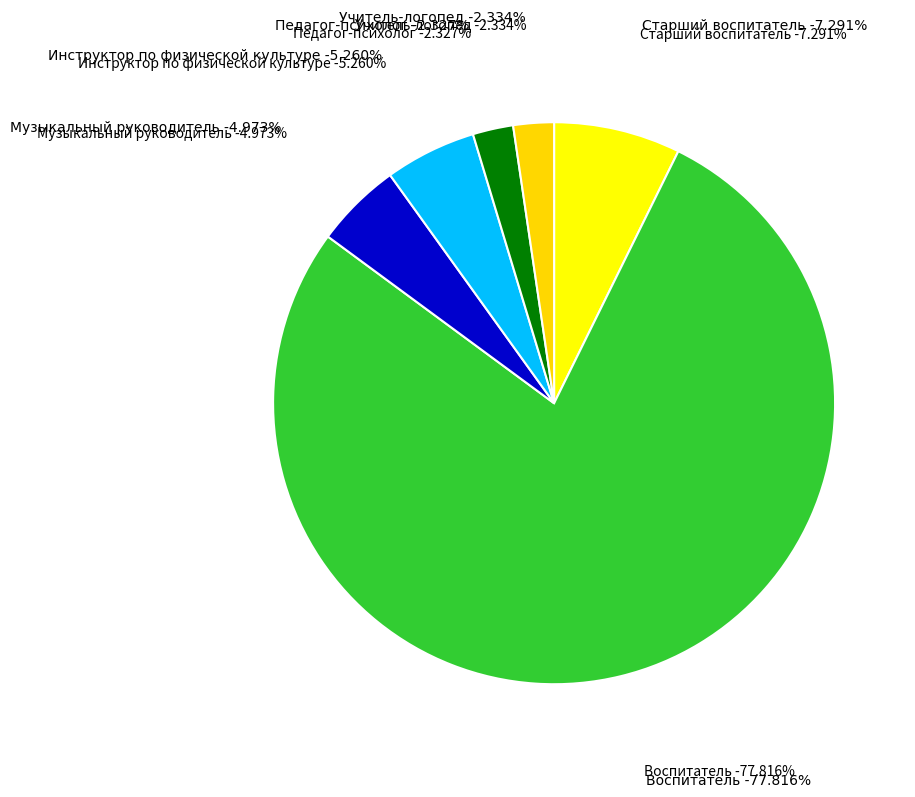

What is the total percentage of Инструктор по физической культуре and Педагог-психолог?

7.6%